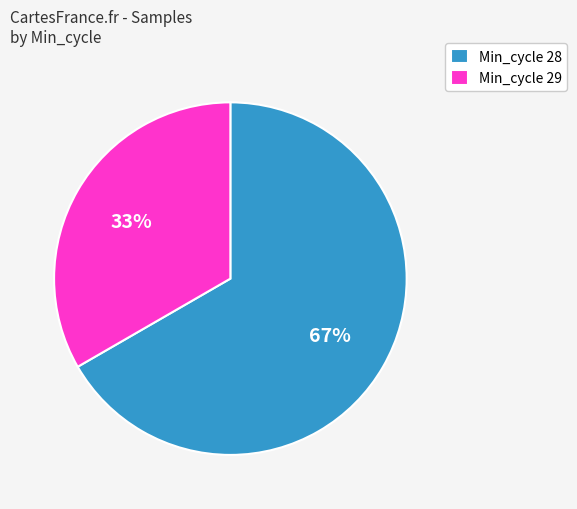

What is the ratio of the value at Min_cycle 28 to the value at Min_cycle 29?

2.0